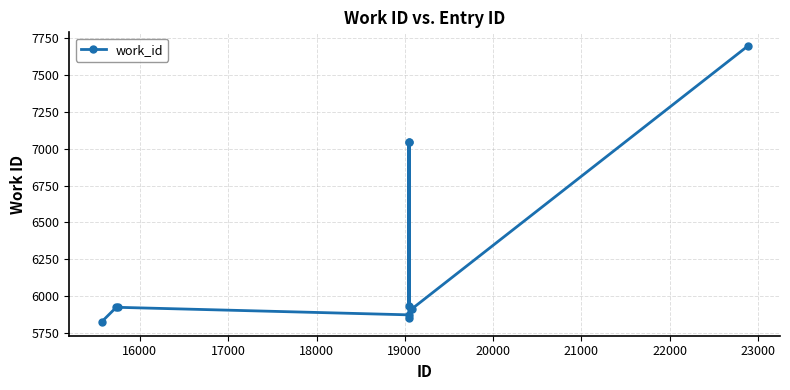

What is the sum of all values?

63039